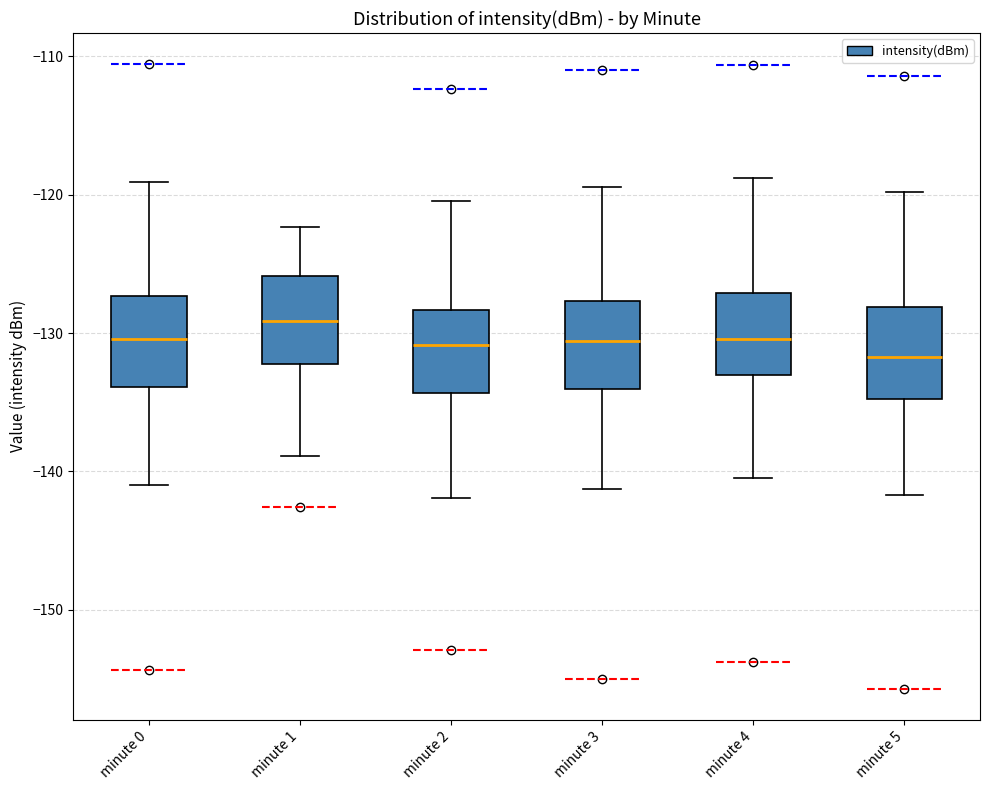

Reading left to right, read every box against the y-axis: the position of its median line, the range the box covers, and the ends of its whiskers. The values are not printed on the chart, so give them approximately, as read against the axis.

minute 0: median -130, box -134 to -127, whiskers -141 to -119
minute 1: median -129, box -132 to -126, whiskers -139 to -122
minute 2: median -131, box -134 to -128, whiskers -142 to -120
minute 3: median -131, box -134 to -128, whiskers -141 to -119
minute 4: median -130, box -133 to -127, whiskers -140 to -119
minute 5: median -132, box -135 to -128, whiskers -142 to -120